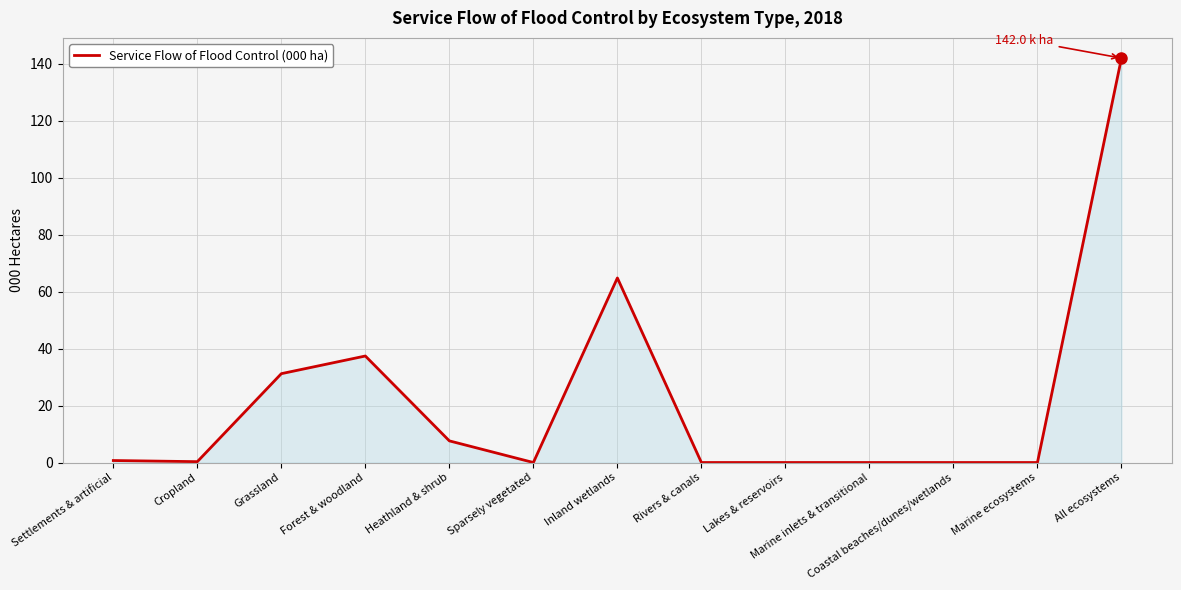

True or false: the data has more than 1 interior local peaks.

True